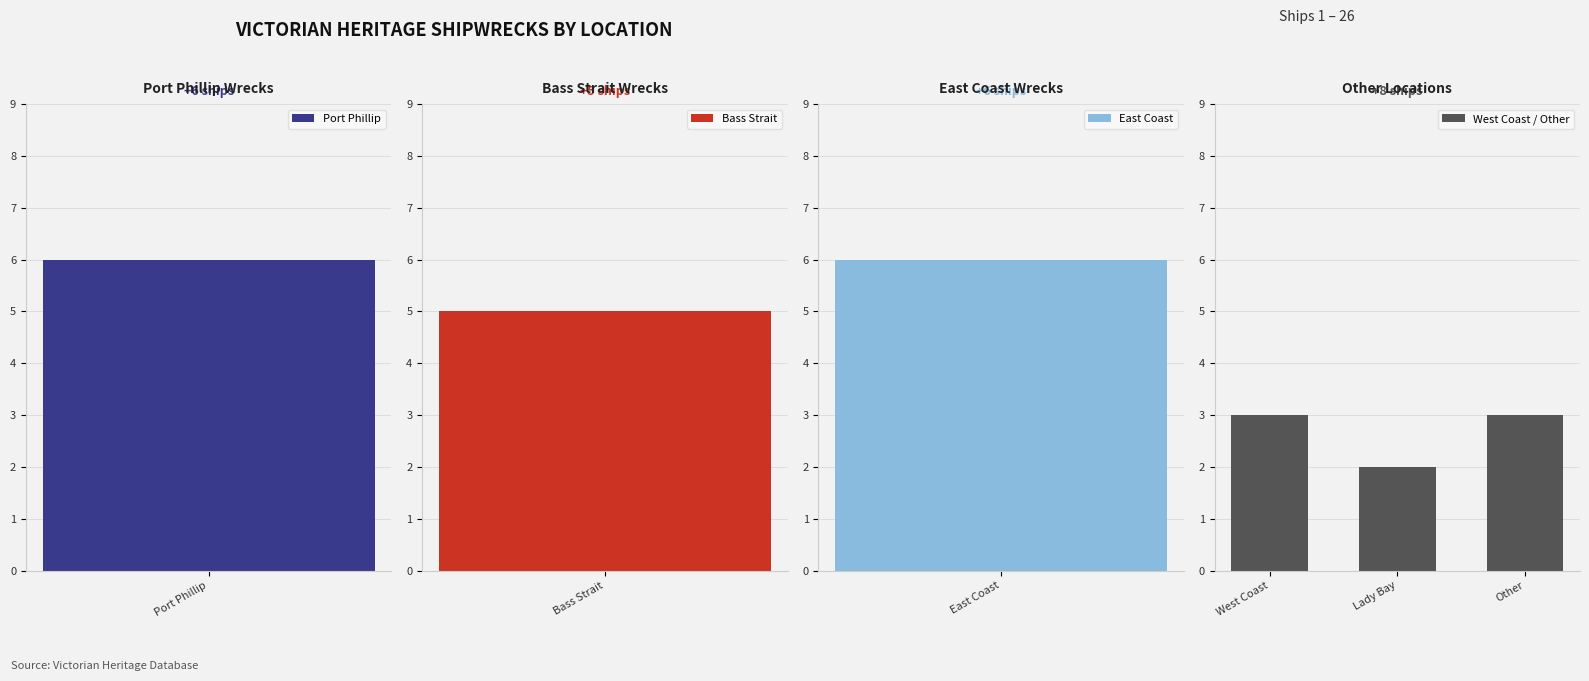

True or false: West Coast / Other has a value of 3 at West Coast.

True